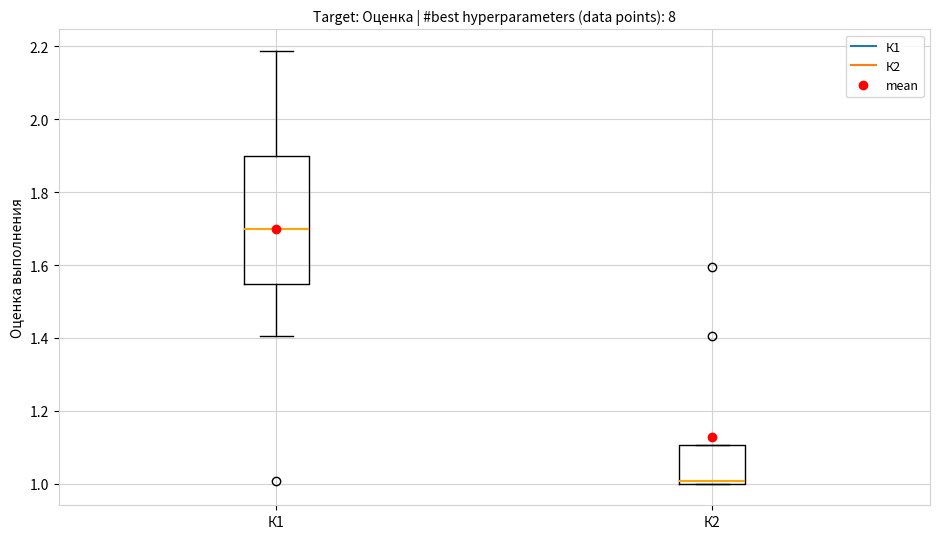

Where is the upper edge of the box for К1 on the y-axis? The values are not printed on the chart, so give them approximately, as read against the axis.

1.90